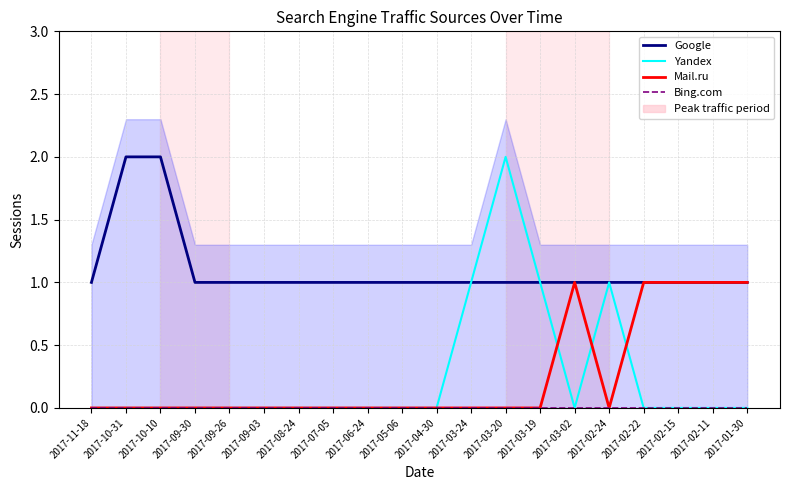

Which category has the highest value in the Google series?

2017-10-31